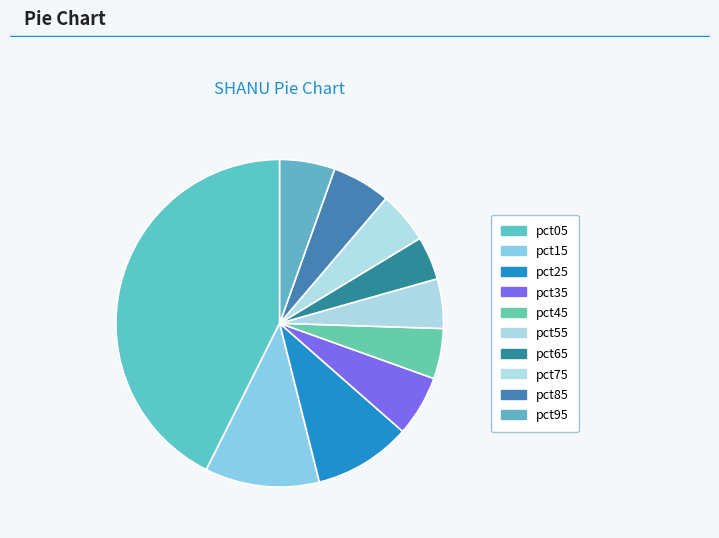

Rank the categories by value from highest to lowest.

pct05, pct15, pct25, pct35, pct85, pct95, pct75, pct45, pct55, pct65